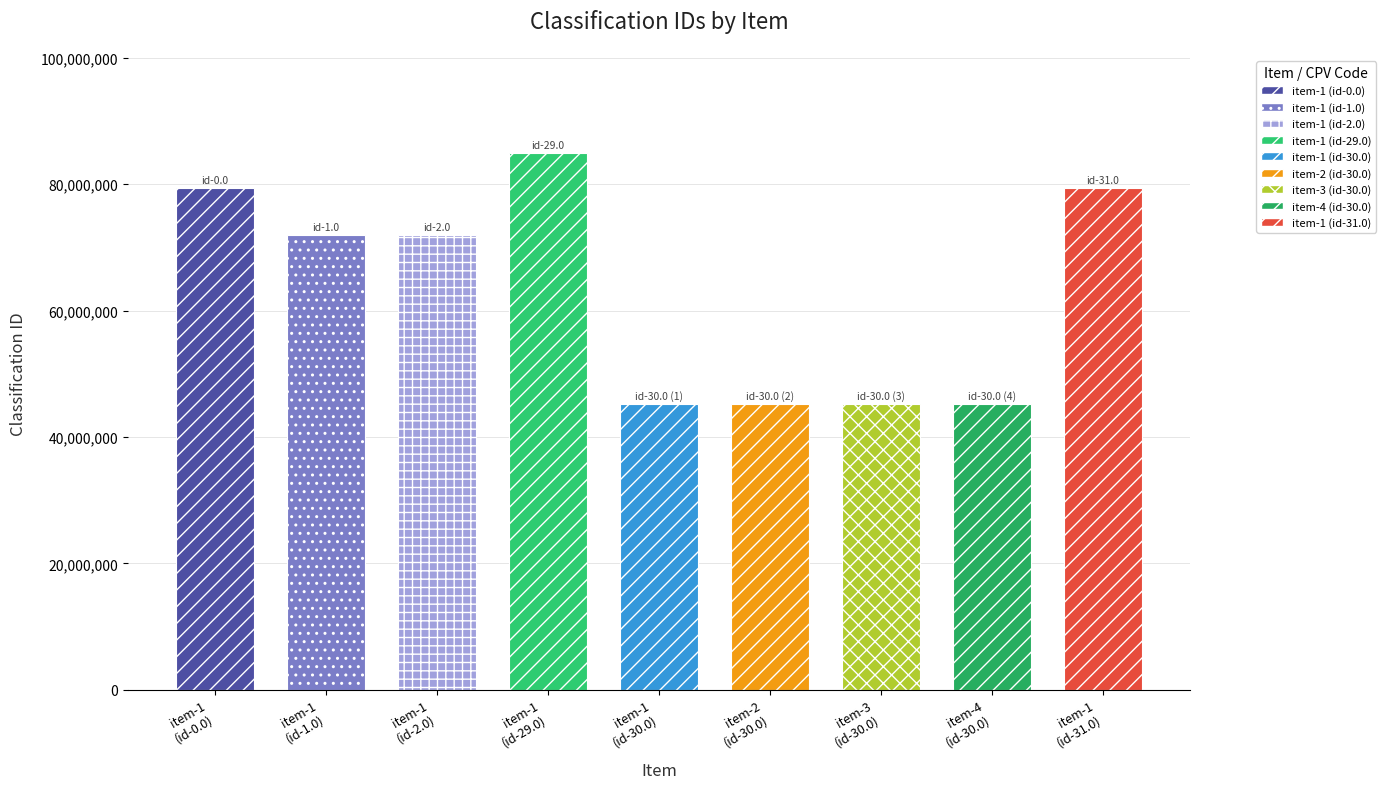

What is the label of the 9th bar from the left?

item-1 (id-31.0)